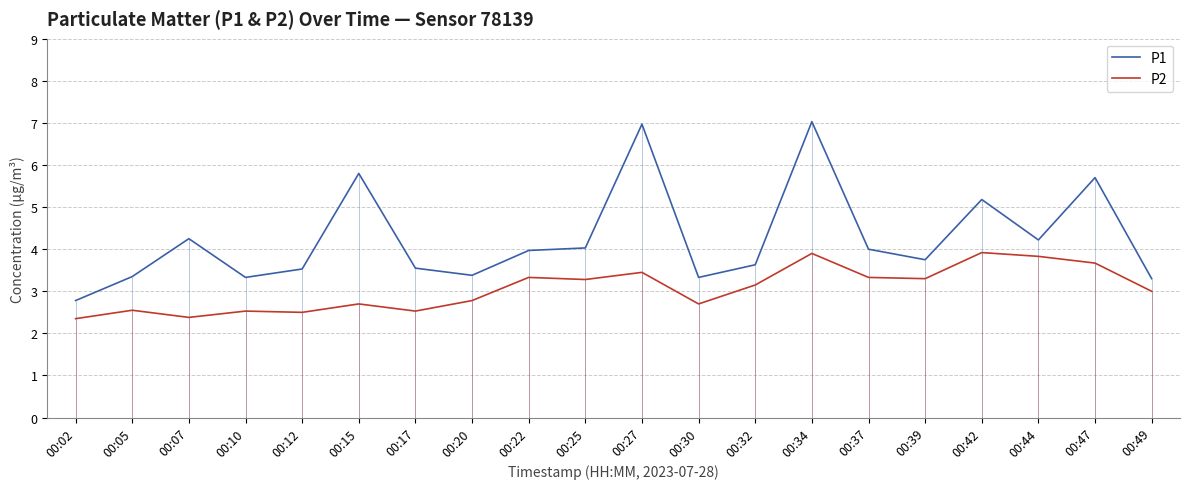

True or false: P2 and P1 cross at least once.

False